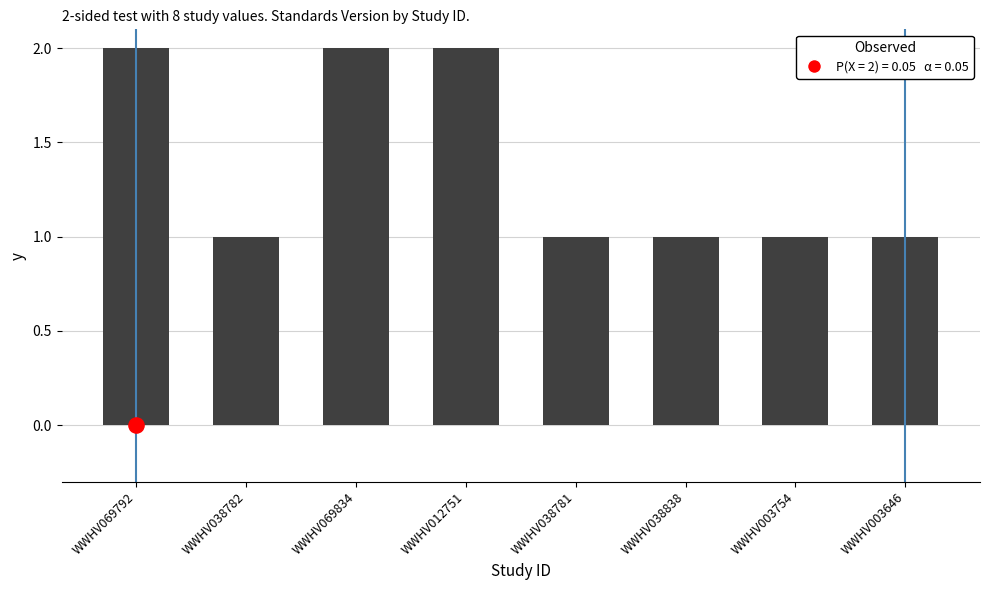

What is the change in value from WWHV012751 to WWHV038838?

-1